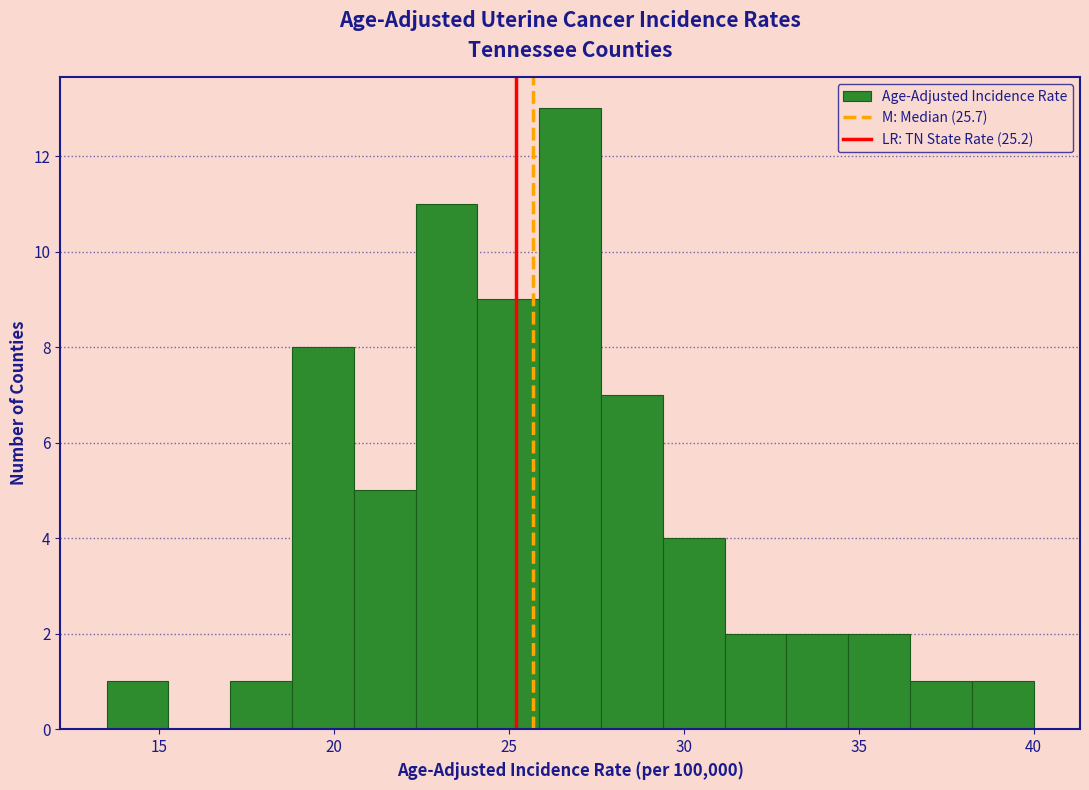

Around what value on the x-axis is the tallest bar? Give the approximate position of its centre, as read against the axis.

27.0